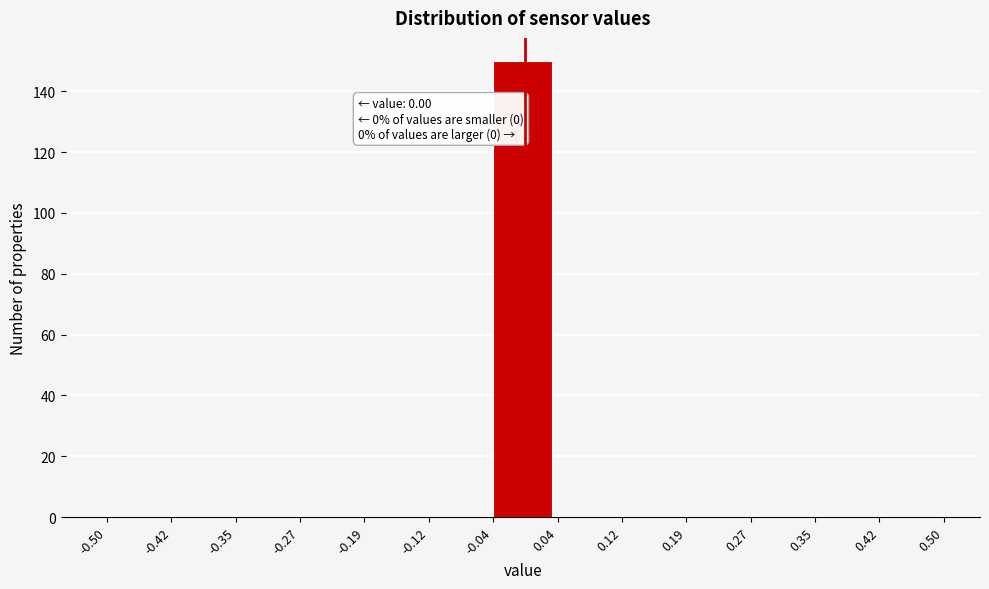

Which range on the x-axis has the tallest bar?

-0.04 to 0.04